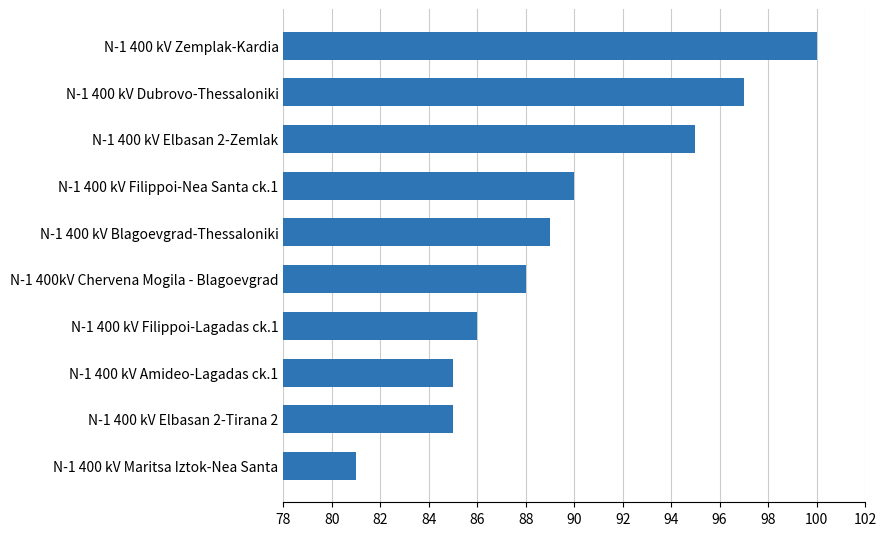

How many series are shown in this chart?

1